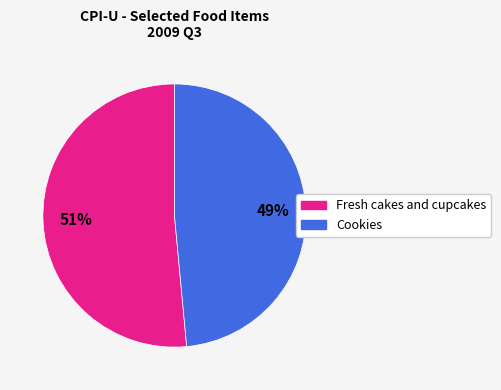

Count the number of slices in the pie.

2